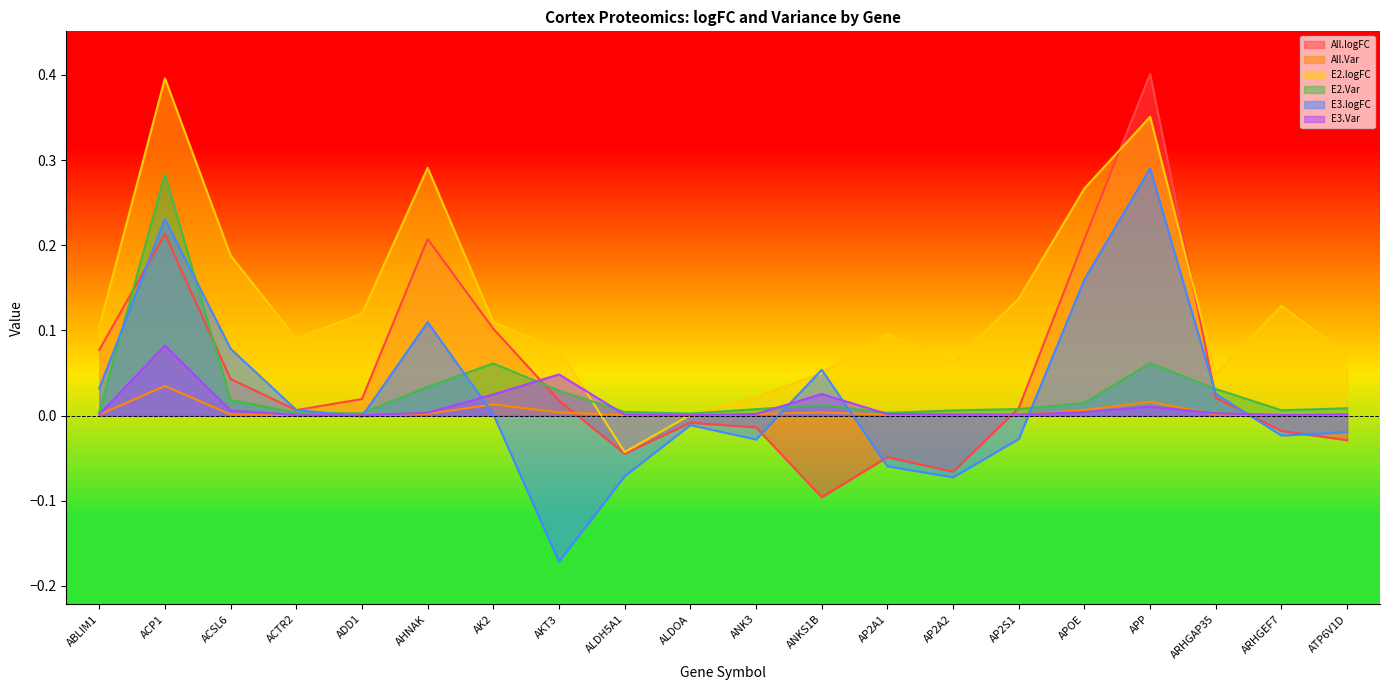

True or false: E2.Var has more than 0 interior local peaks.

True